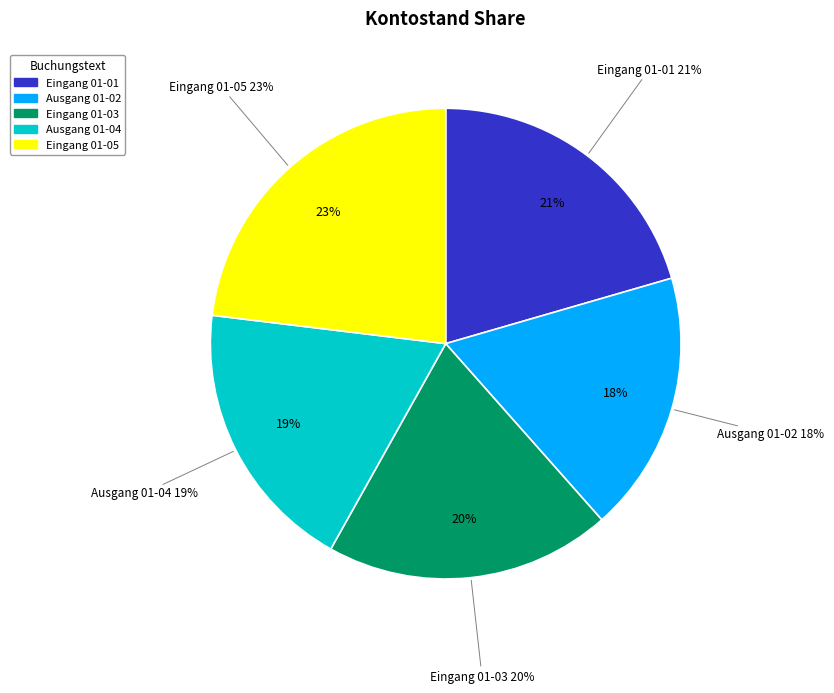

To the nearest percent, what is the difference between the Ausgang (2025-01-04) and Ausgang (2025-01-02) slice percentages?

1%